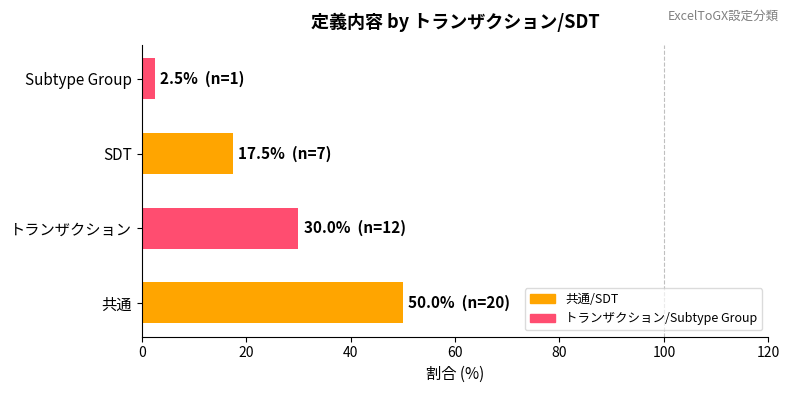

How many categories are shown in the chart?

4